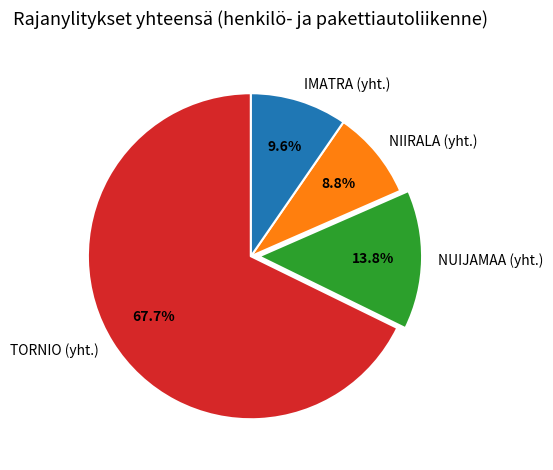

Which has a higher value, TORNIO (yht.) or NIIRALA (yht.)?

TORNIO (yht.)